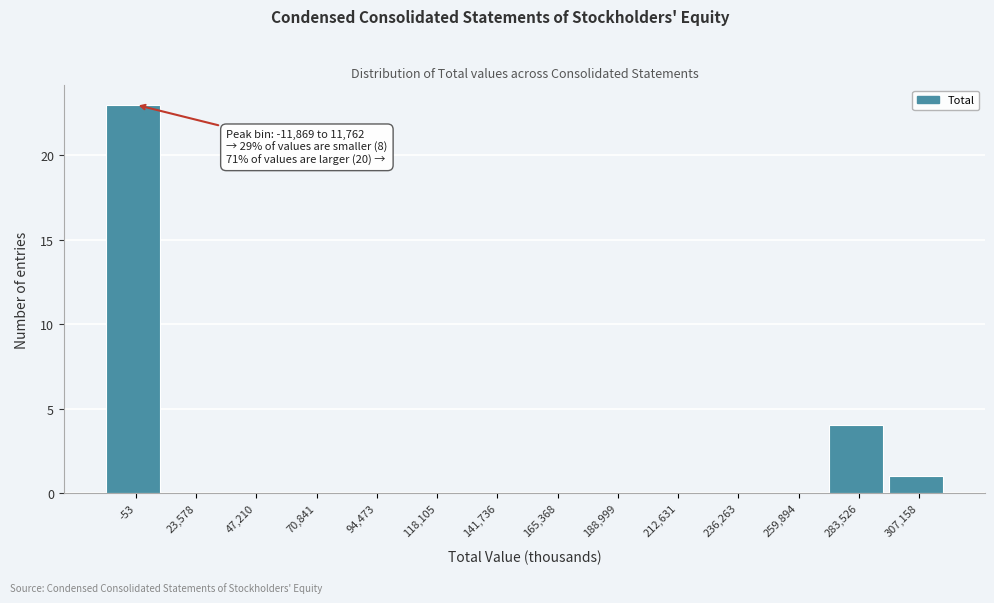

Which range on the x-axis has the tallest bar?

-10000 to 10000